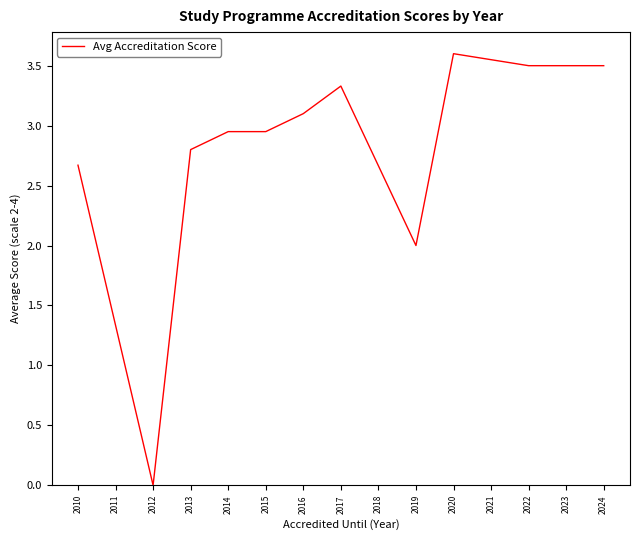

What is the ratio of the value at 2023 to the value at 2021?

1.0